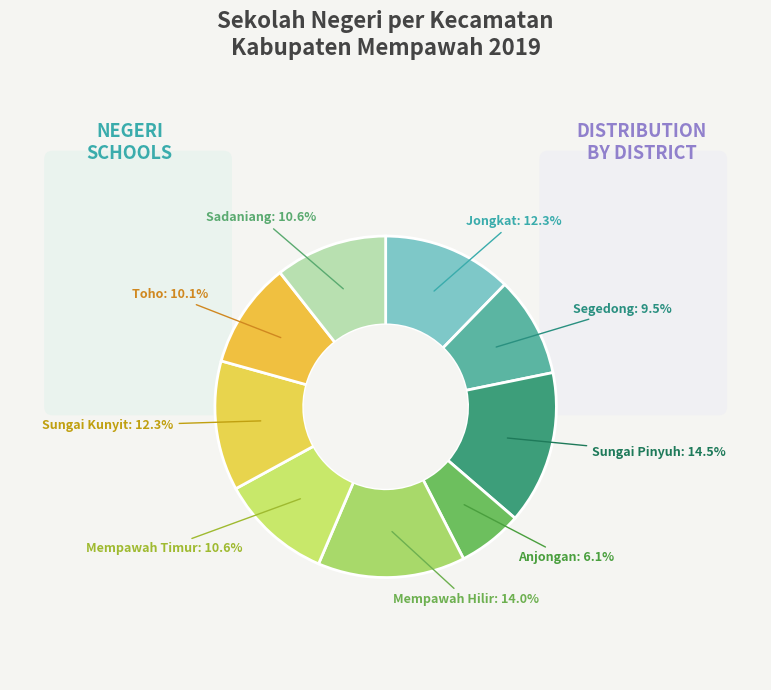

To the nearest percent, what is the difference between the largest and smallest slice percentages?

8%